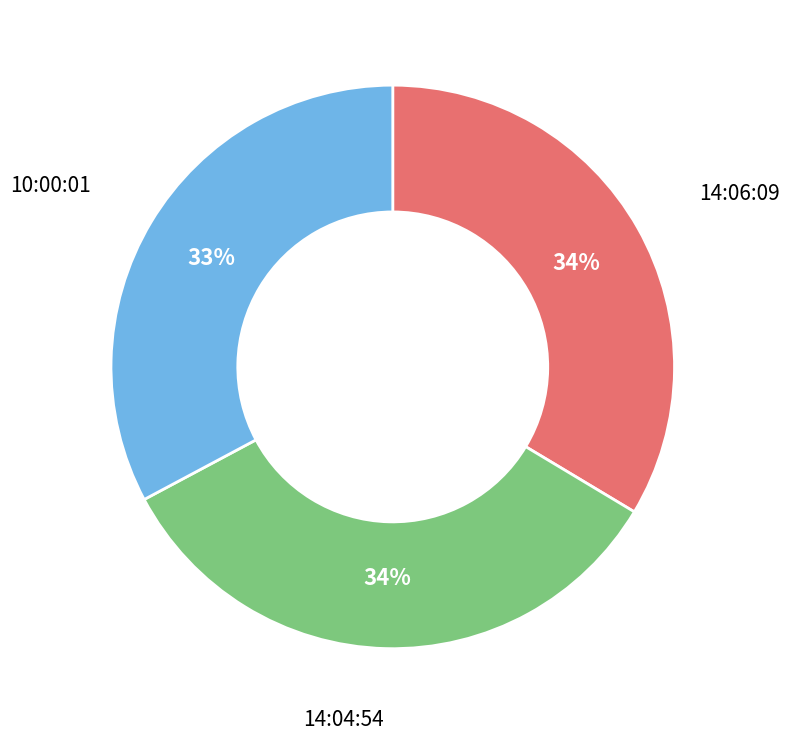

Count the number of slices in the pie.

3